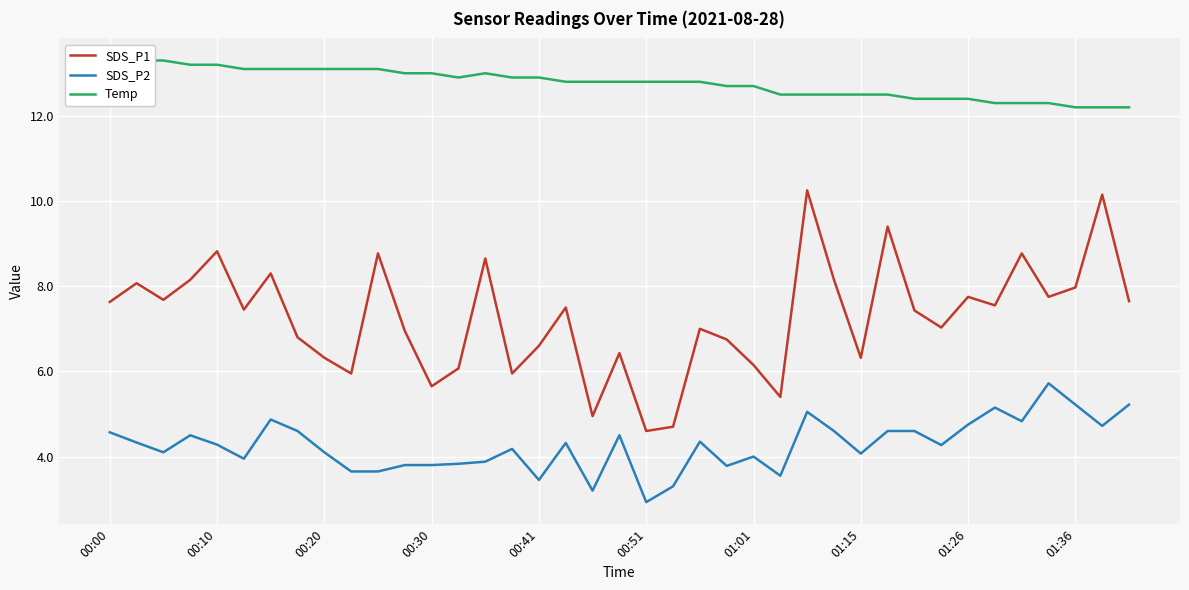

True or false: SDS_P1 and SDS_P2 intersect in this chart.

False